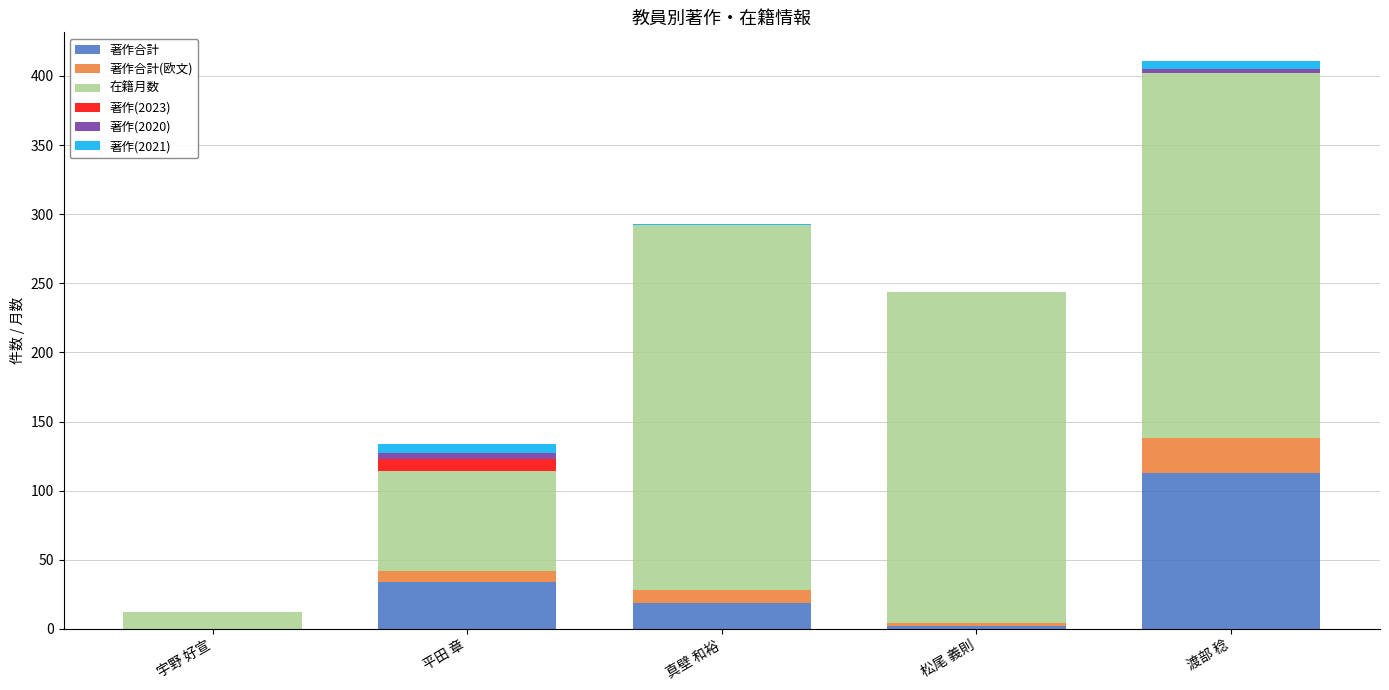

At which category is the sum across all series the highest?

渡部 稔